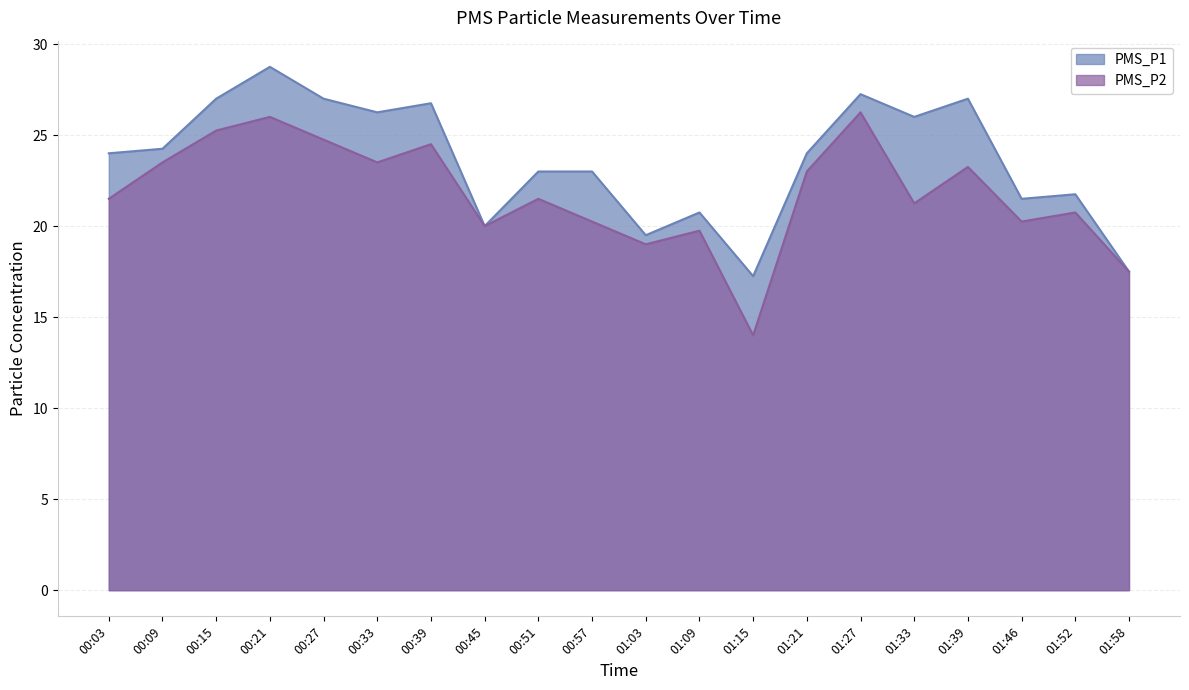

What is the difference between the highest and lowest values at 00:57?

2.8